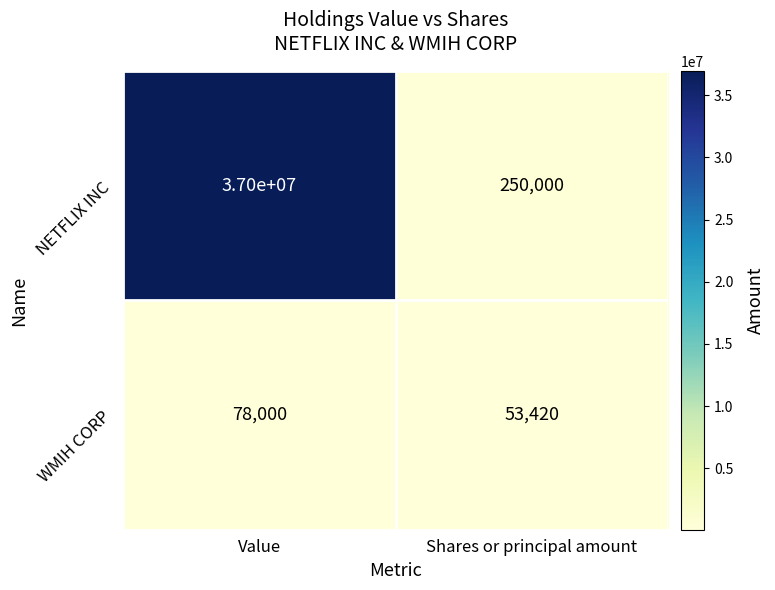

At which label does WMIH CORP reach its peak?

Value